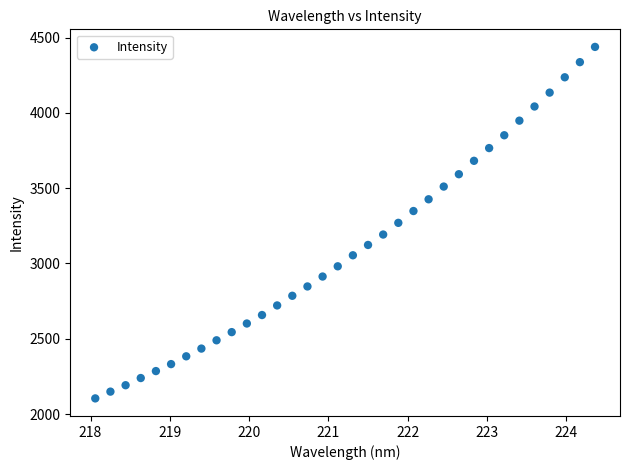

What is the range of X values (max minus min)?

6.3